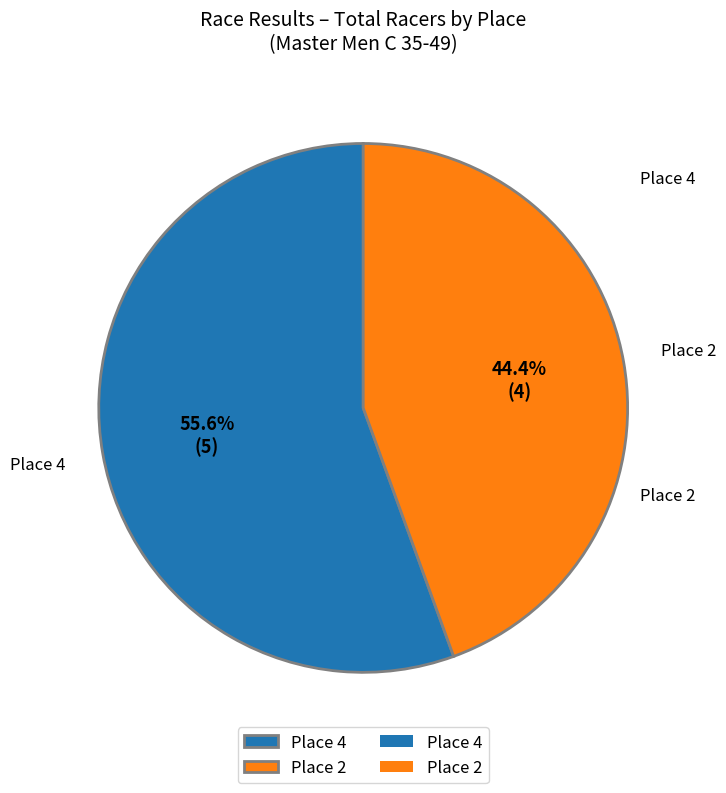

Which slice is the smallest?

Place 2